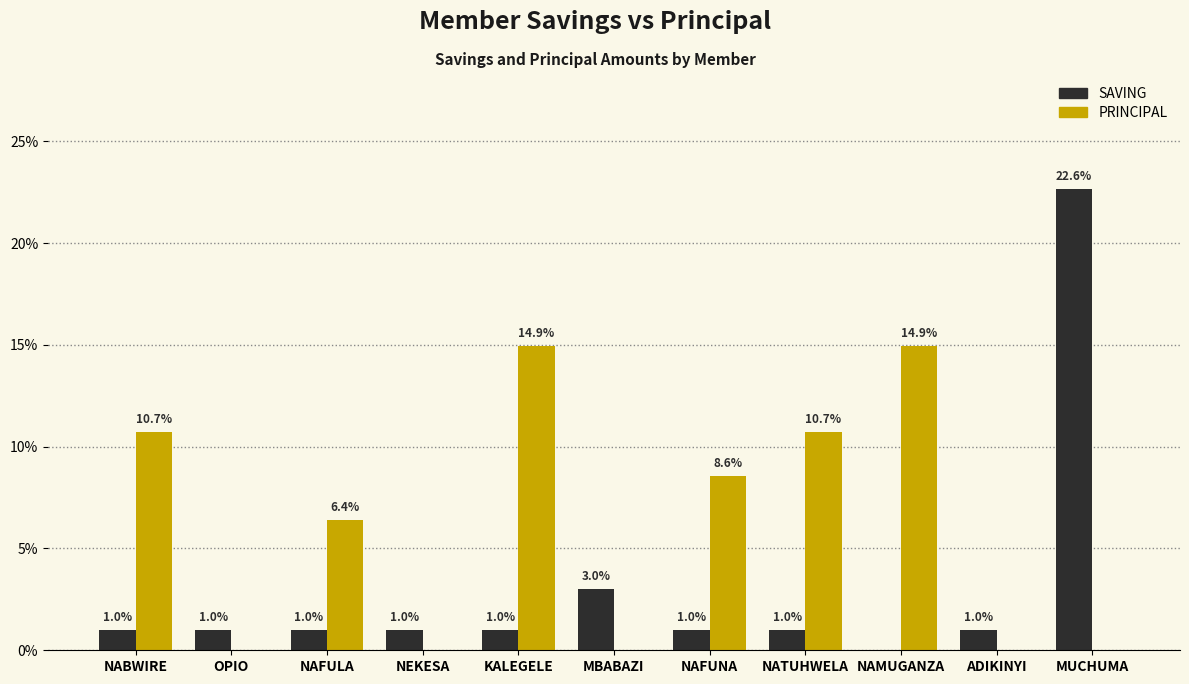

Are the bars horizontal?

No